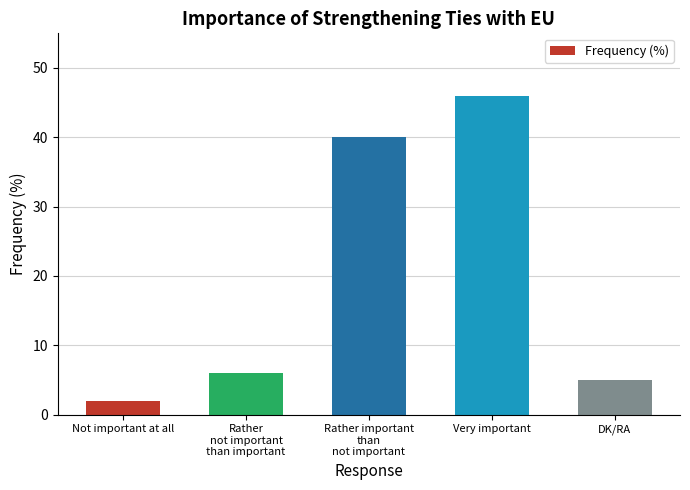

What is the difference between the maximum and second lowest values?

41